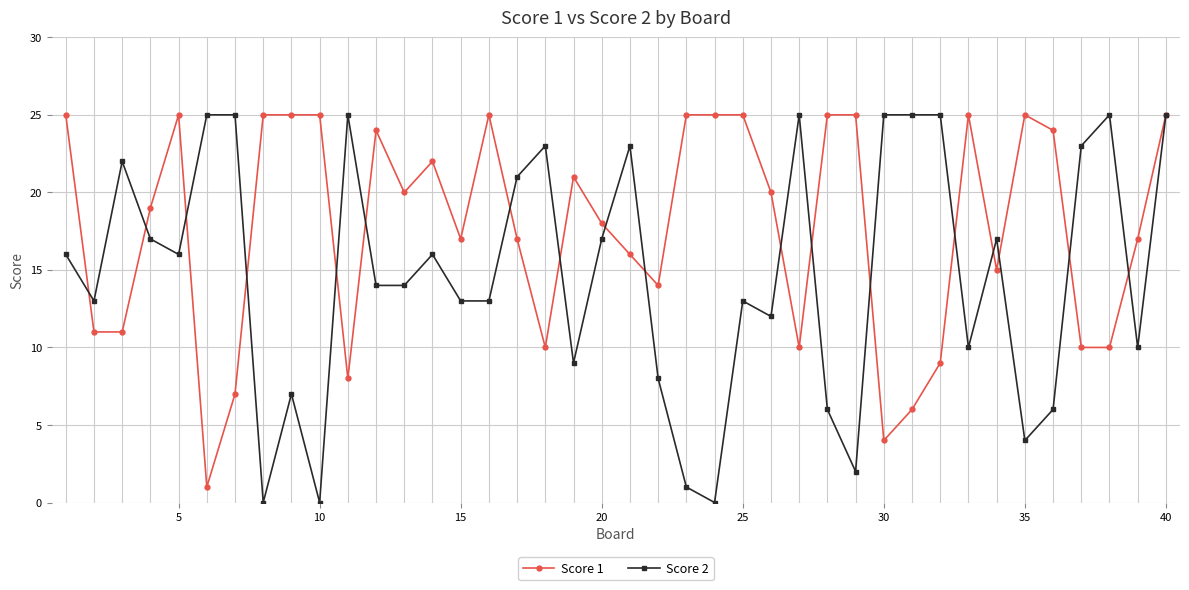

Rank the series by their average value, from highest to lowest.

Score 1, Score 2